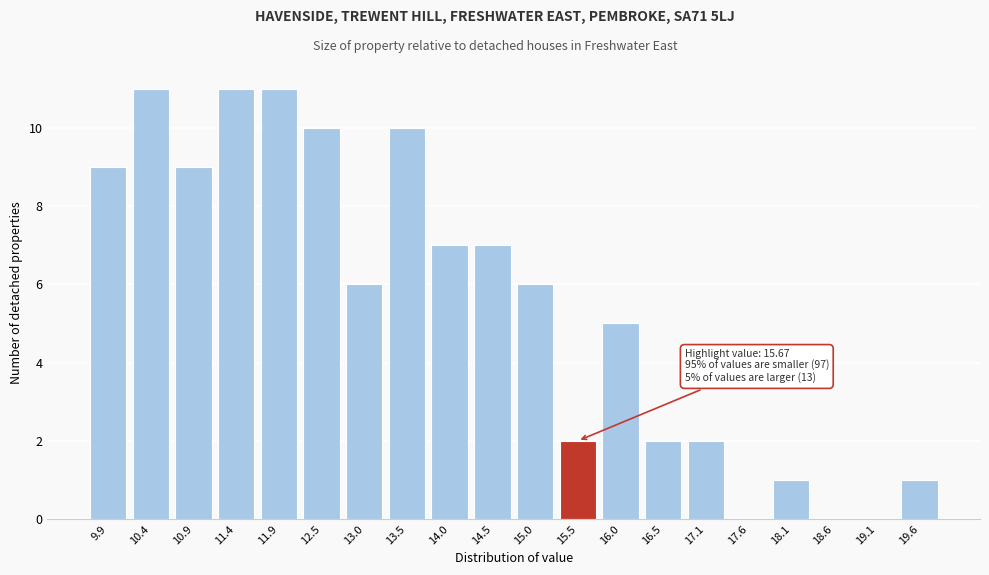

Reading left to right, what are all the values shown in this chart?

9.9=9	10.4=11	10.9=9	11.4=11	11.9=11	12.5=10	13.0=6	13.5=10	14.0=7	14.5=7	15.0=6	15.5=2	16.0=5	16.5=2	17.1=2	17.6=0	18.1=1	18.6=0	19.1=0	19.6=1